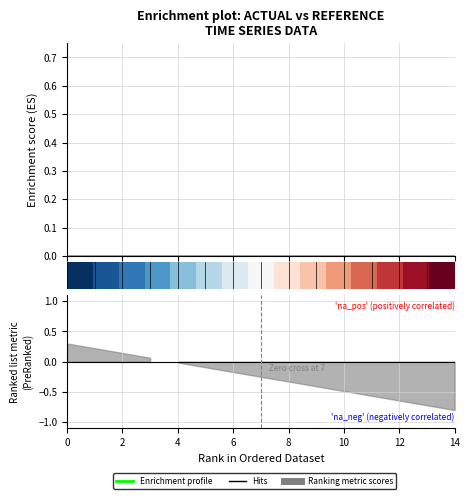

What is the difference between the row_0 values at 4 and 2?

0.1